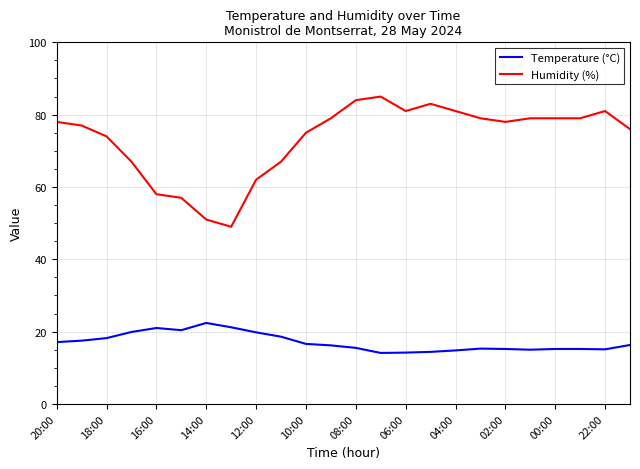

Which series has the widest spread of values?

Humidity (%)